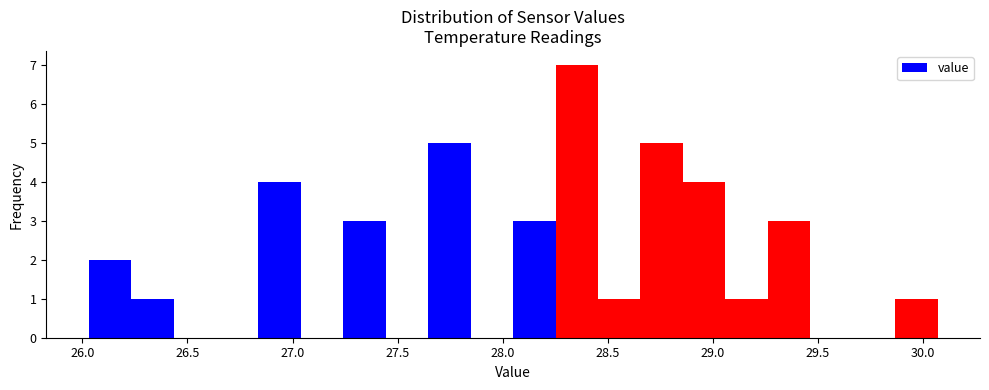

What is the height of the bar covering 28.85 to 29.05 on the x-axis? Neither the bar edges nor the heights are printed on the chart, so give them approximately, as read against the axes.

4